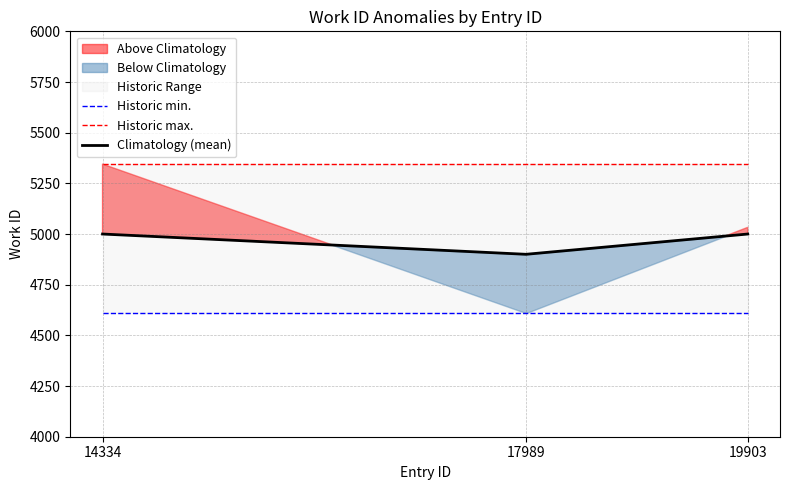

Reading left to right, extract all data points from this chart.

Historic min.: 4610	4610	4610
Historic max.: 5345	5345	5345
Climatology (mean): 5000	4900	5000